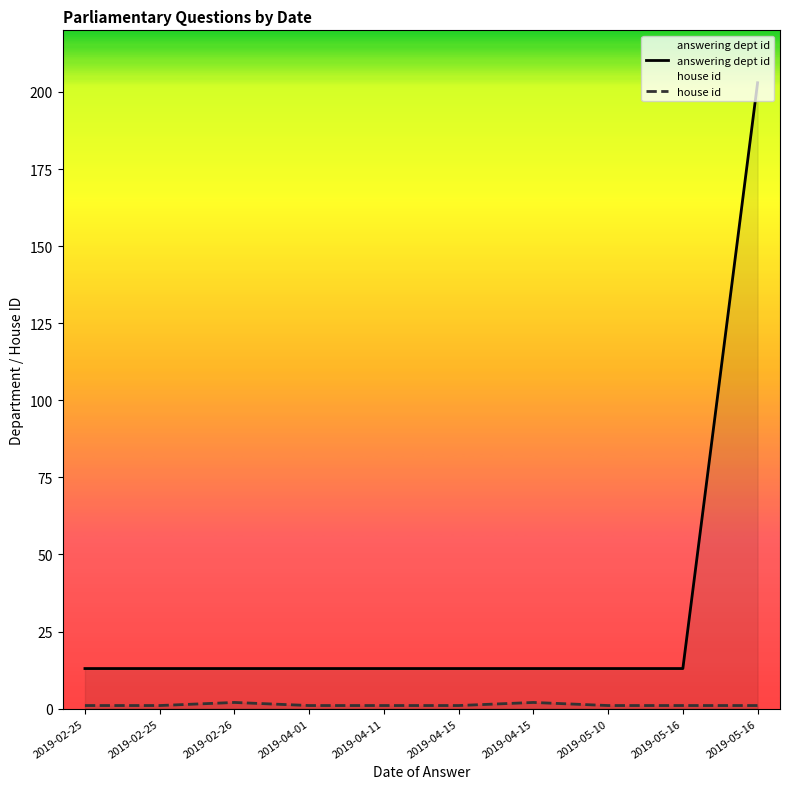

Reading right to left, transcribe all the data shown in this chart.

answering dept id: 2019-05-16=203	2019-05-16=13	2019-05-10=13	2019-04-15=13	2019-04-15=13	2019-04-11=13	2019-04-01=13	2019-02-26=13	2019-02-25=13	2019-02-25=13
house id: 2019-05-16=1	2019-05-16=1	2019-05-10=1	2019-04-15=2	2019-04-15=1	2019-04-11=1	2019-04-01=1	2019-02-26=2	2019-02-25=1	2019-02-25=1